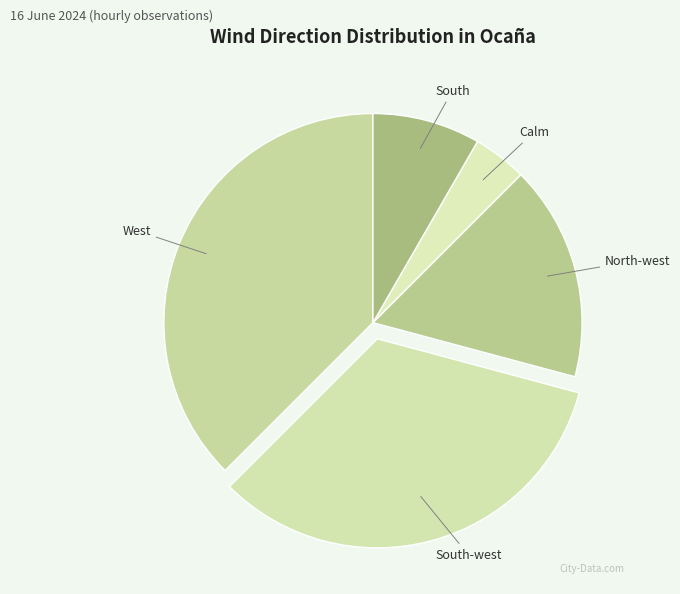

Do North-west and West together represent more than half of the pie?

Yes